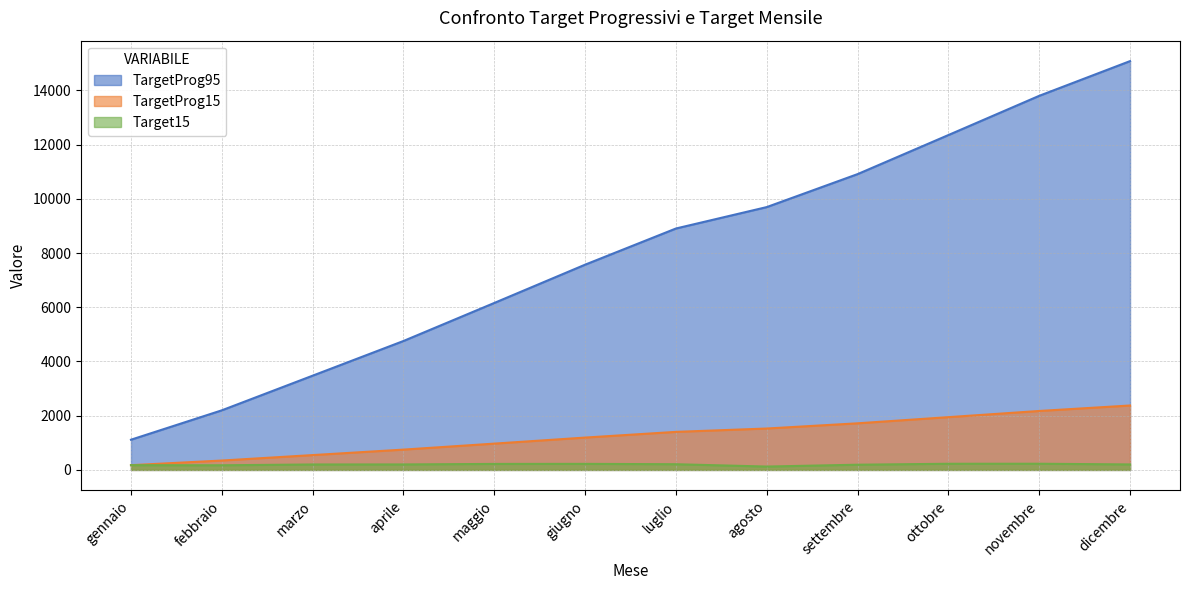

List the series in order of their peak value, lowest first.

Target15, TargetProg15, TargetProg95